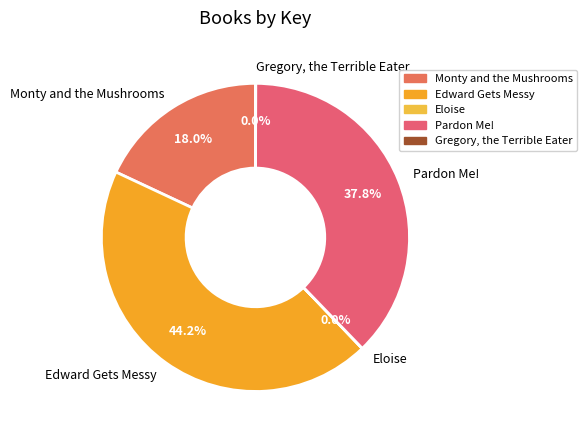

To the nearest percent, what is the difference between the largest and smallest slice percentages?

44%